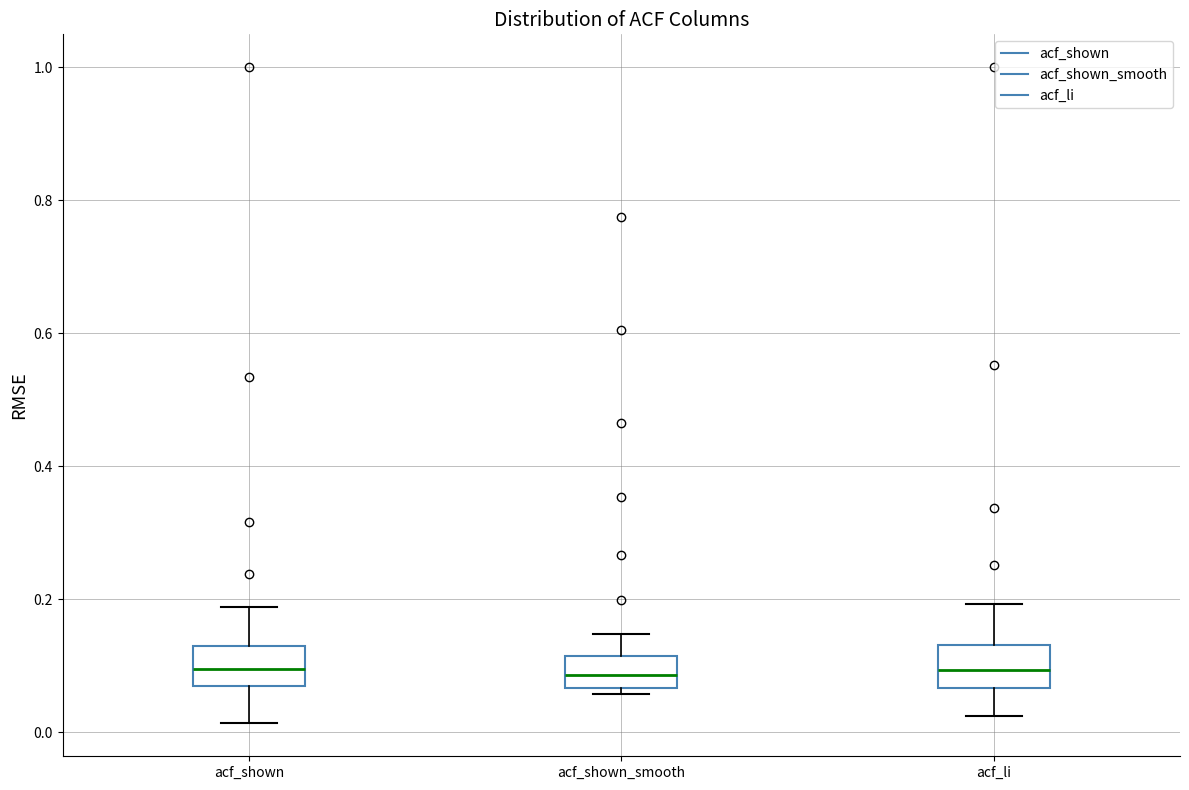

Where does the upper whisker of the box for acf_shown_smooth end on the y-axis? The values are not printed on the chart, so give them approximately, as read against the axis.

0.14